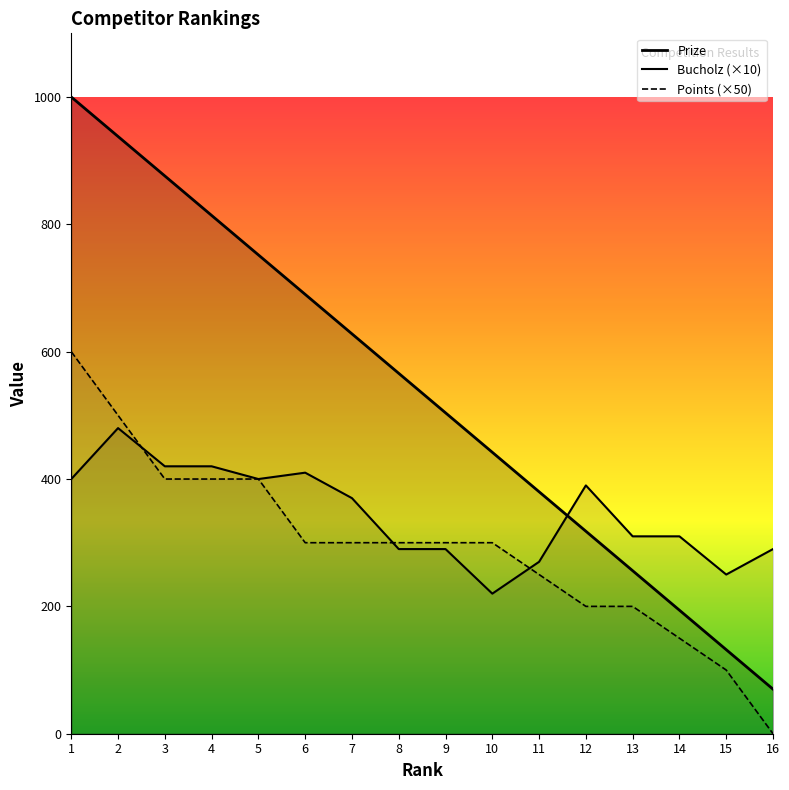

What is the average value of the Bucholz series?

345